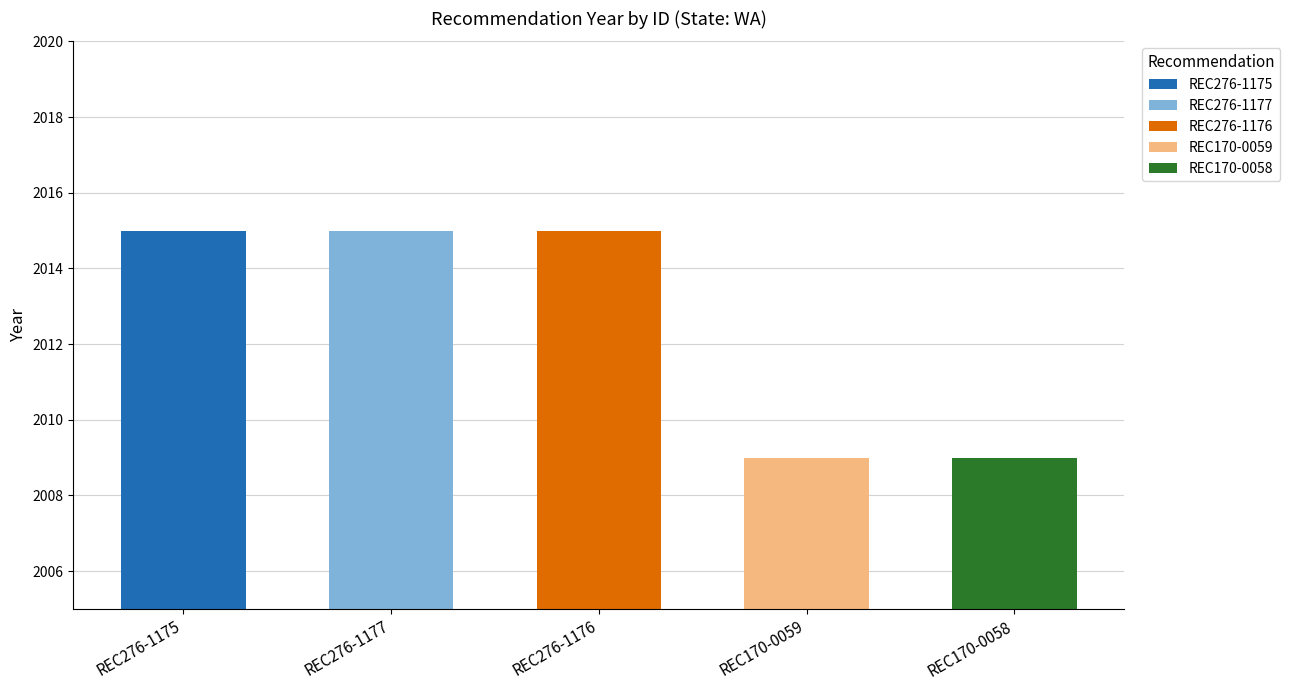

True or false: the data shows 2015 at REC276-1177.

True